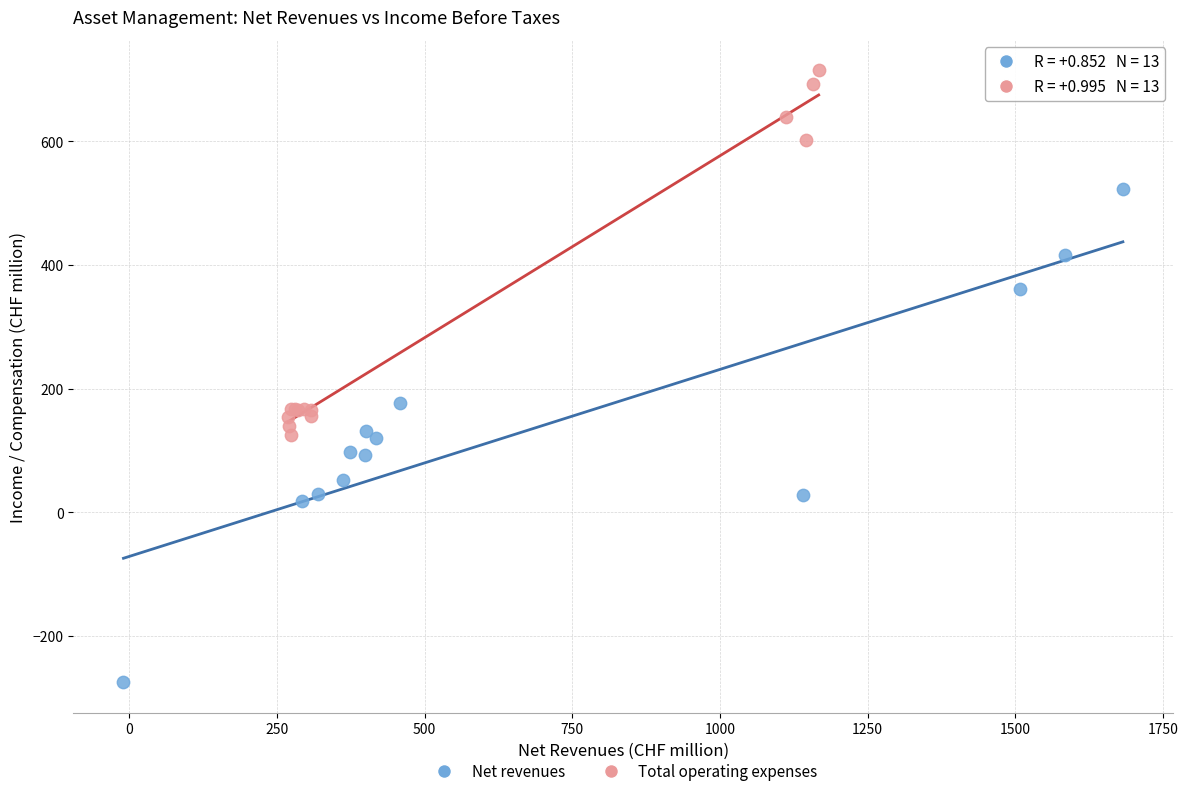

What are all the series names shown in the legend?

Net revenues, Total operating expenses